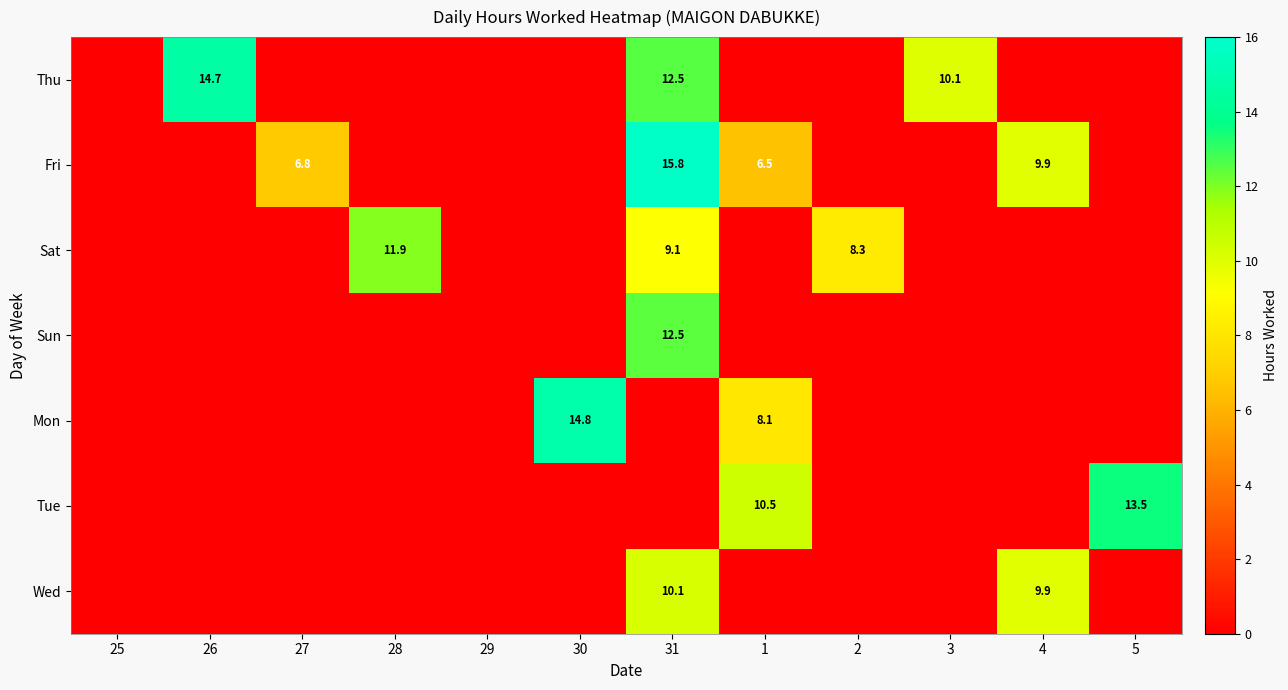

What is the sum of all Sun values?

12.5